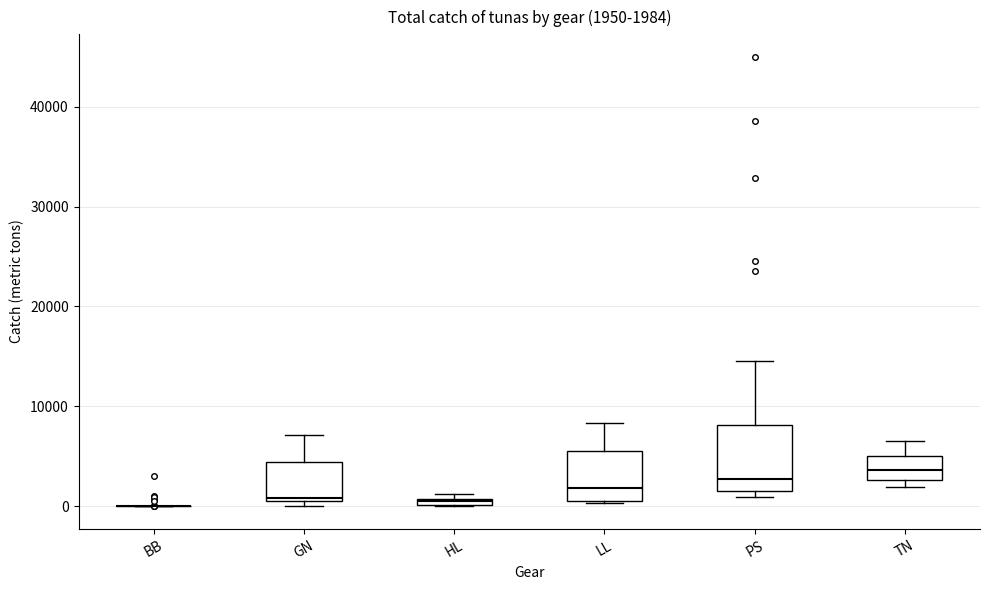

Which box is the tallest, from its lower edge to its upper edge?

PS